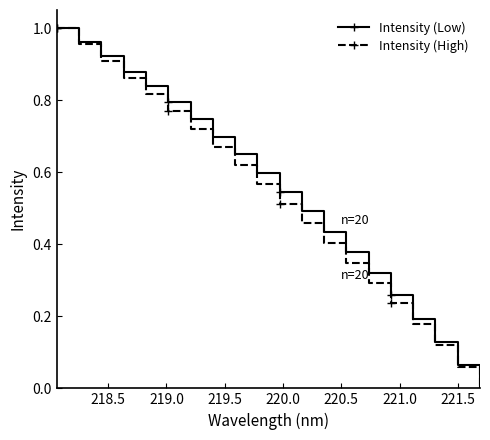

True or false: Intensity (Low) has more than 0 interior local peaks.

False